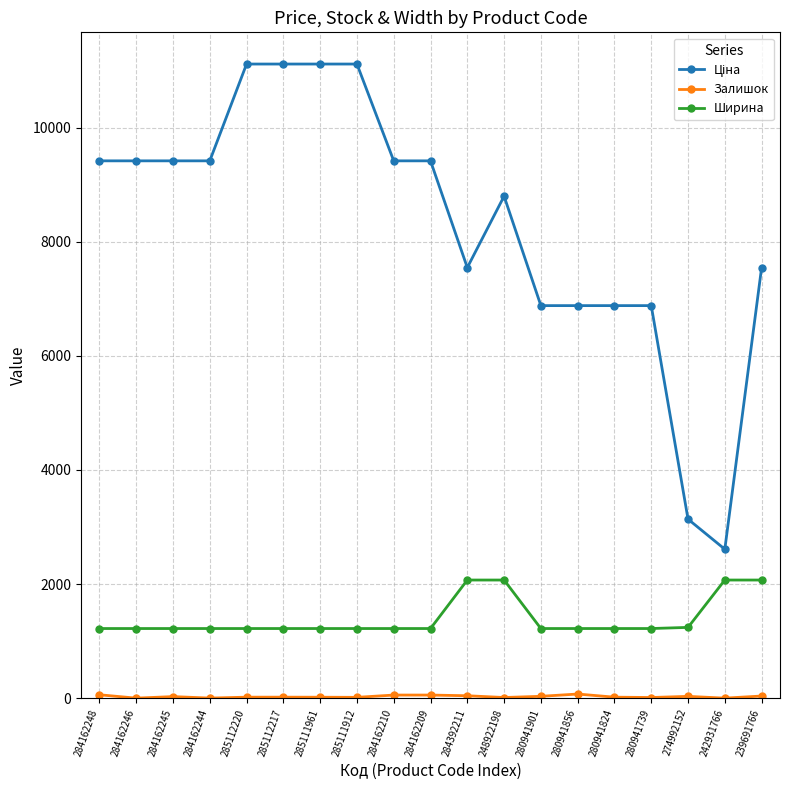

What is the spread (max minus min) of values at 284162246?

9416.9